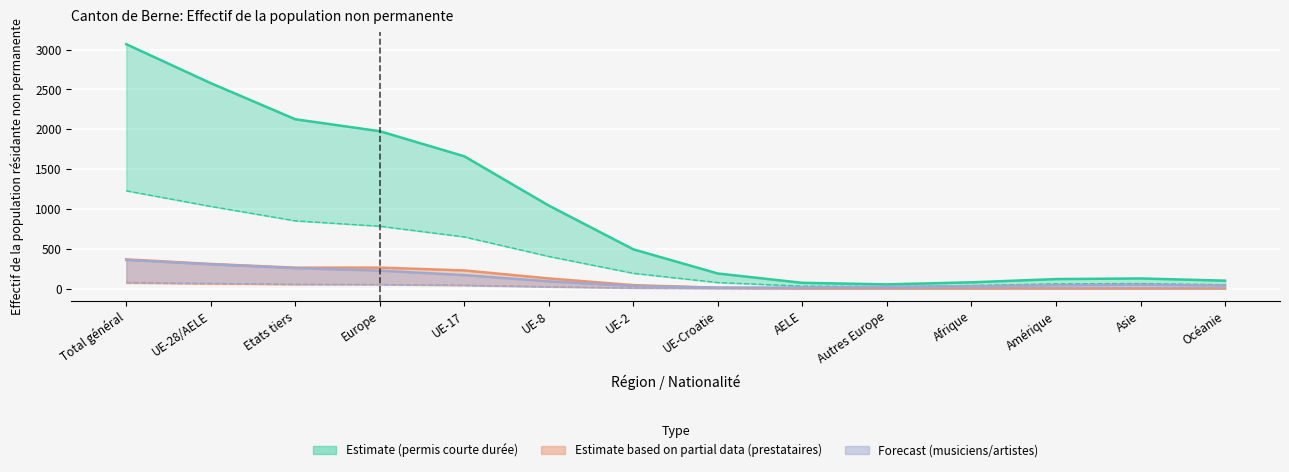

At which label does Titulaires permis courte durée Femmes (col_5) first exceed 142?

Total général